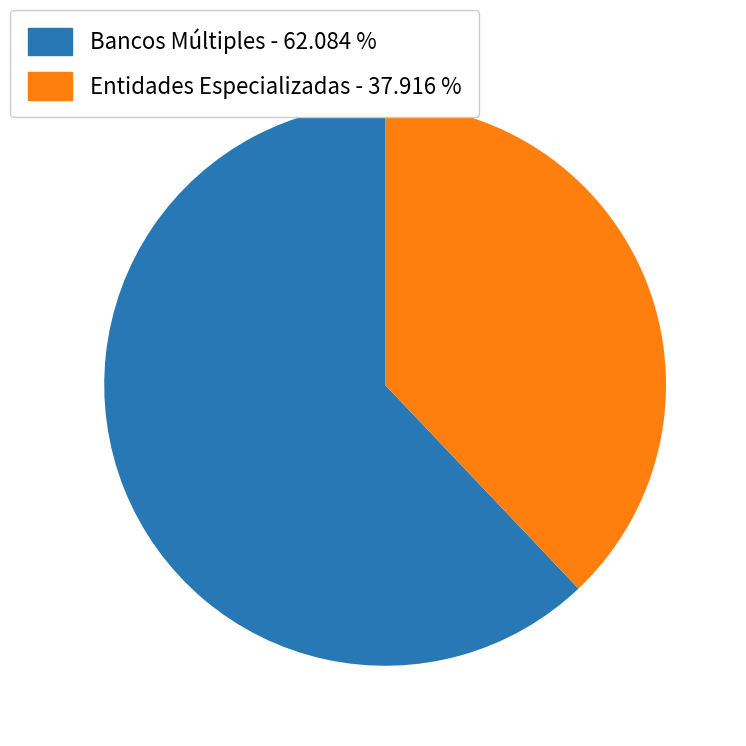

Is there a majority slice in this chart?

Yes